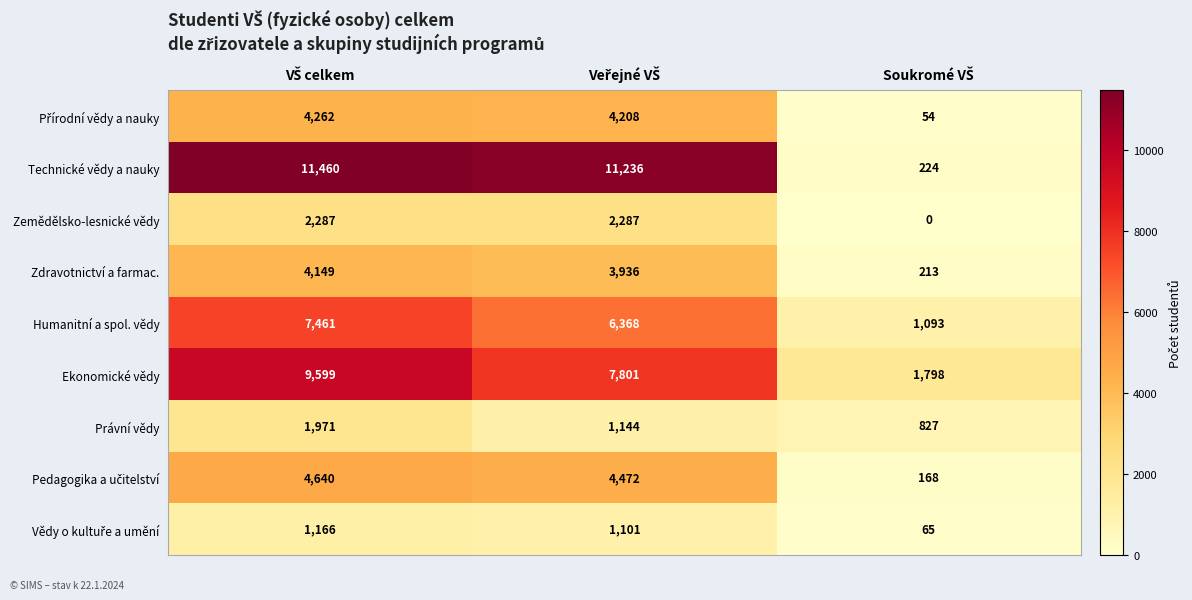

Which series has the largest total across all categories?

Technické vědy a nauky